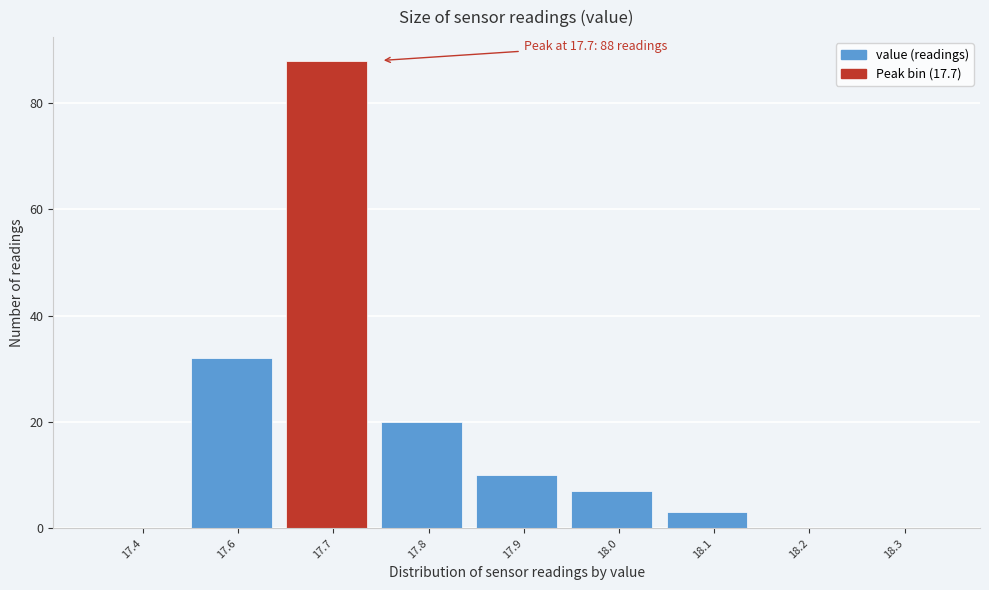

Reading left to right, what are all the values shown in this chart?

17.4=0	17.6=32	17.7=88	17.8=20	17.9=10	18.0=7	18.1=3	18.2=0	18.3=0